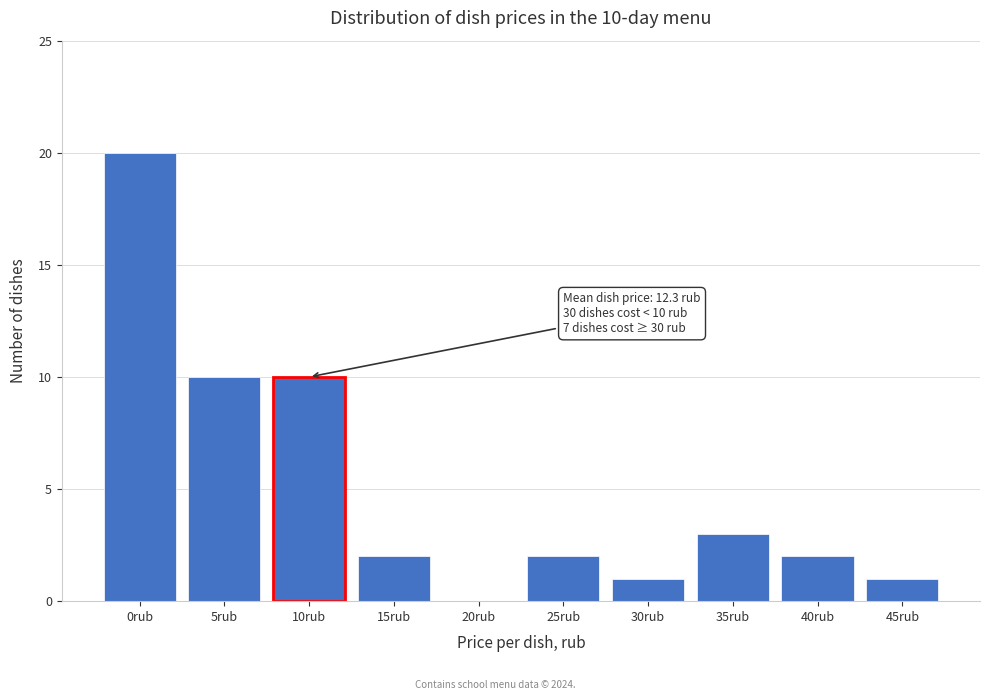

Reading left to right, list all the values displayed in this chart.

0rub=20	5rub=10	10rub=10	15rub=2	20rub=0	25rub=2	30rub=1	35rub=3	40rub=2	45rub=1